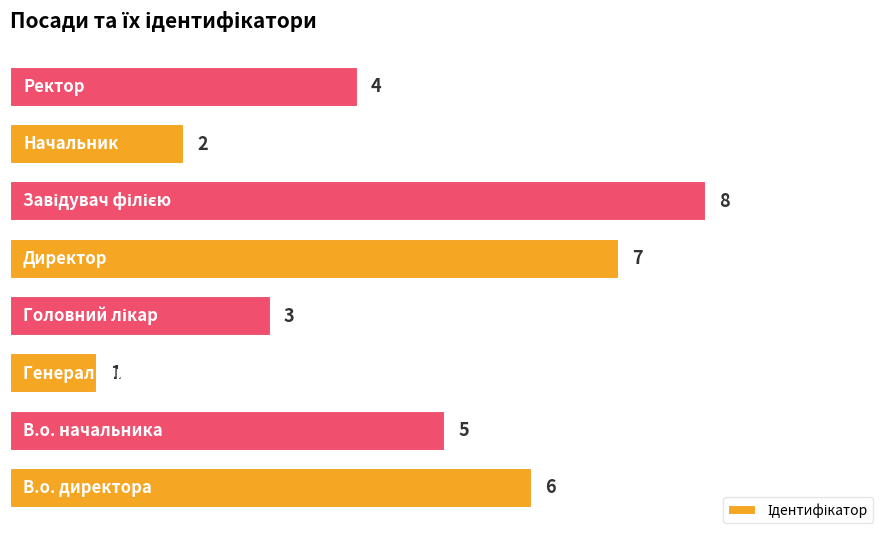

Count the values in the range 3 to 7.

5